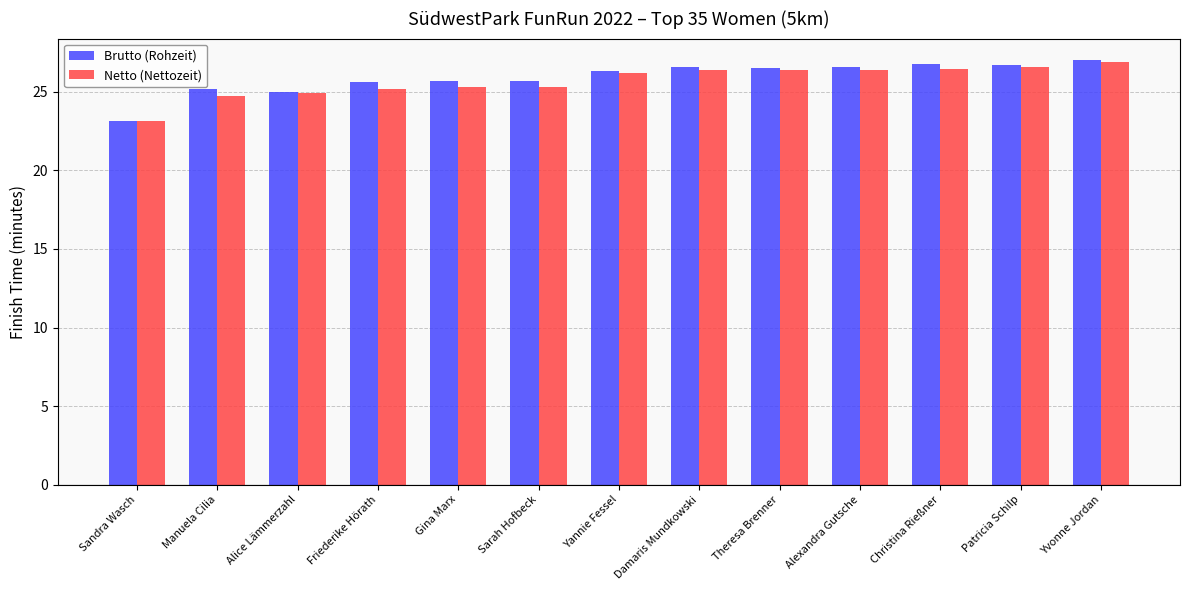

What is the difference between the second highest and second lowest values in the Netto (Nettozeit) series?

1.9